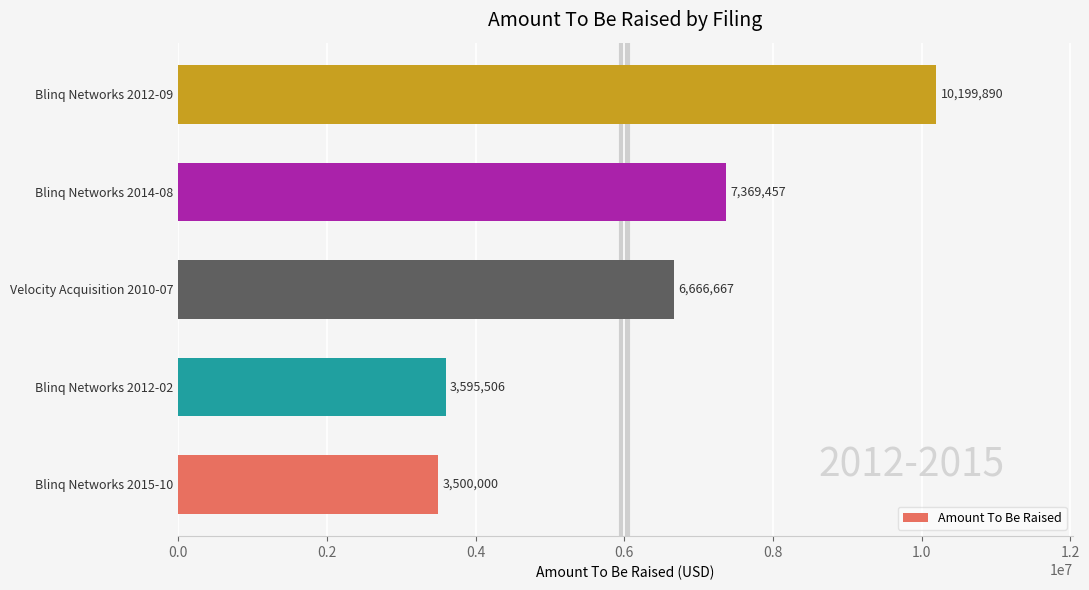

What is the smallest value displayed?

3500000